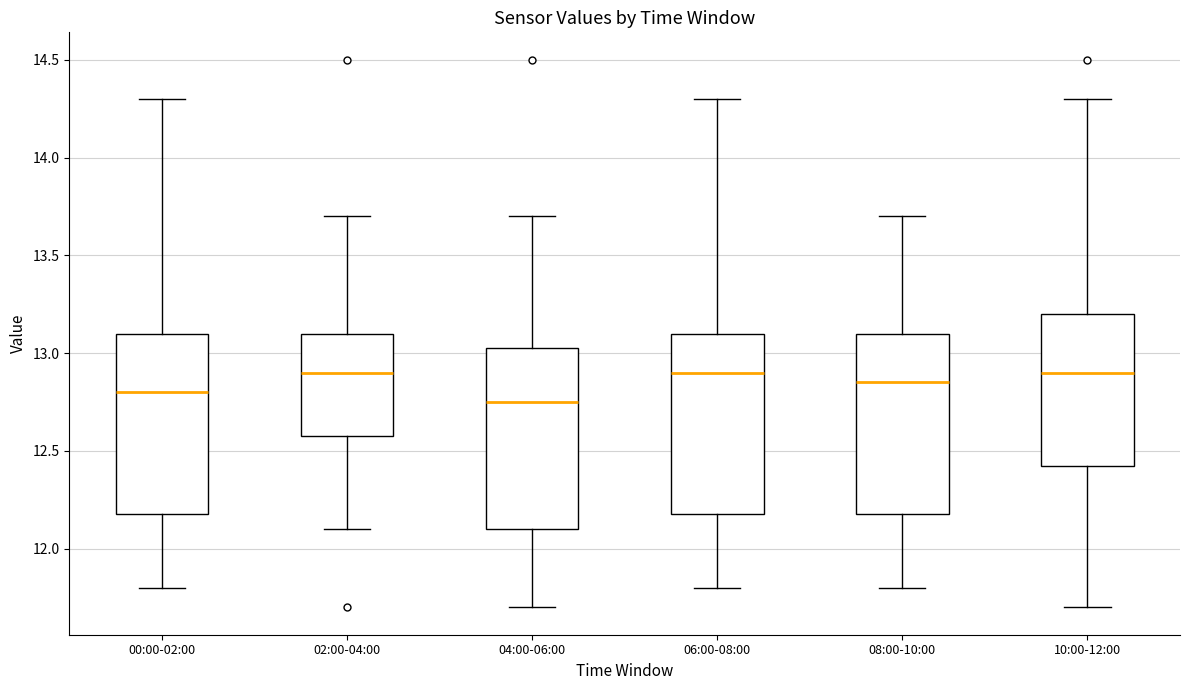

Reading left to right, transcribe this box plot: for each box, give where its median line is, the range the box spans, and where its two whiskers end, as read against the y-axis. The values are not printed on the chart, so give them approximately, as read against the axis.

00:00-02:00: median 12.80, box 12.15 to 13.10, whiskers 11.80 to 14.30
02:00-04:00: median 12.90, box 12.60 to 13.10, whiskers 12.10 to 13.70
04:00-06:00: median 12.75, box 12.10 to 13.05, whiskers 11.70 to 13.70
06:00-08:00: median 12.90, box 12.15 to 13.10, whiskers 11.80 to 14.30
08:00-10:00: median 12.85, box 12.15 to 13.10, whiskers 11.80 to 13.70
10:00-12:00: median 12.90, box 12.40 to 13.20, whiskers 11.70 to 14.30